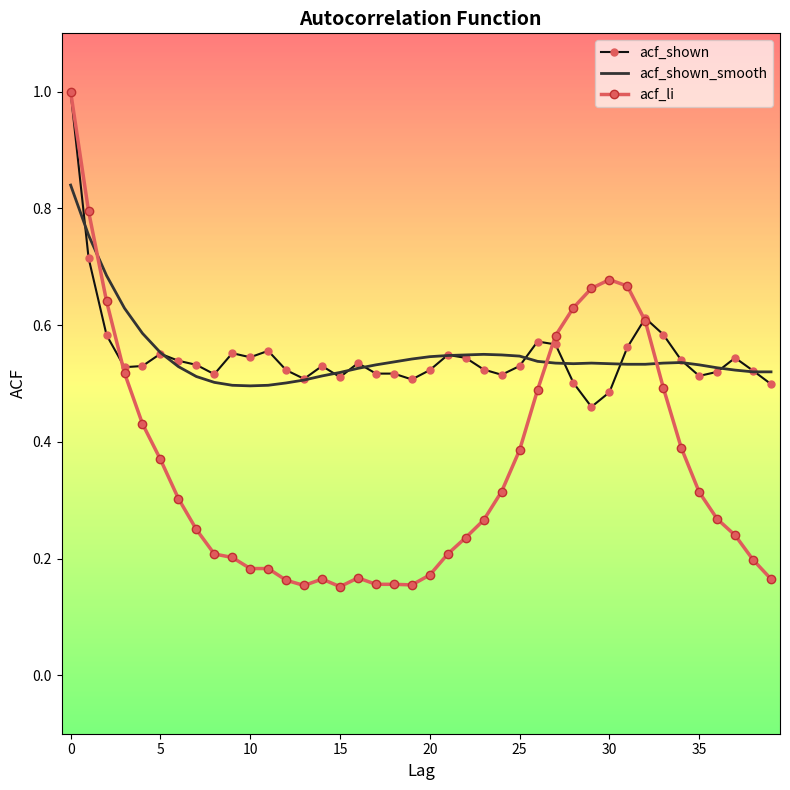

Which series has the largest range (max minus min)?

acf_li